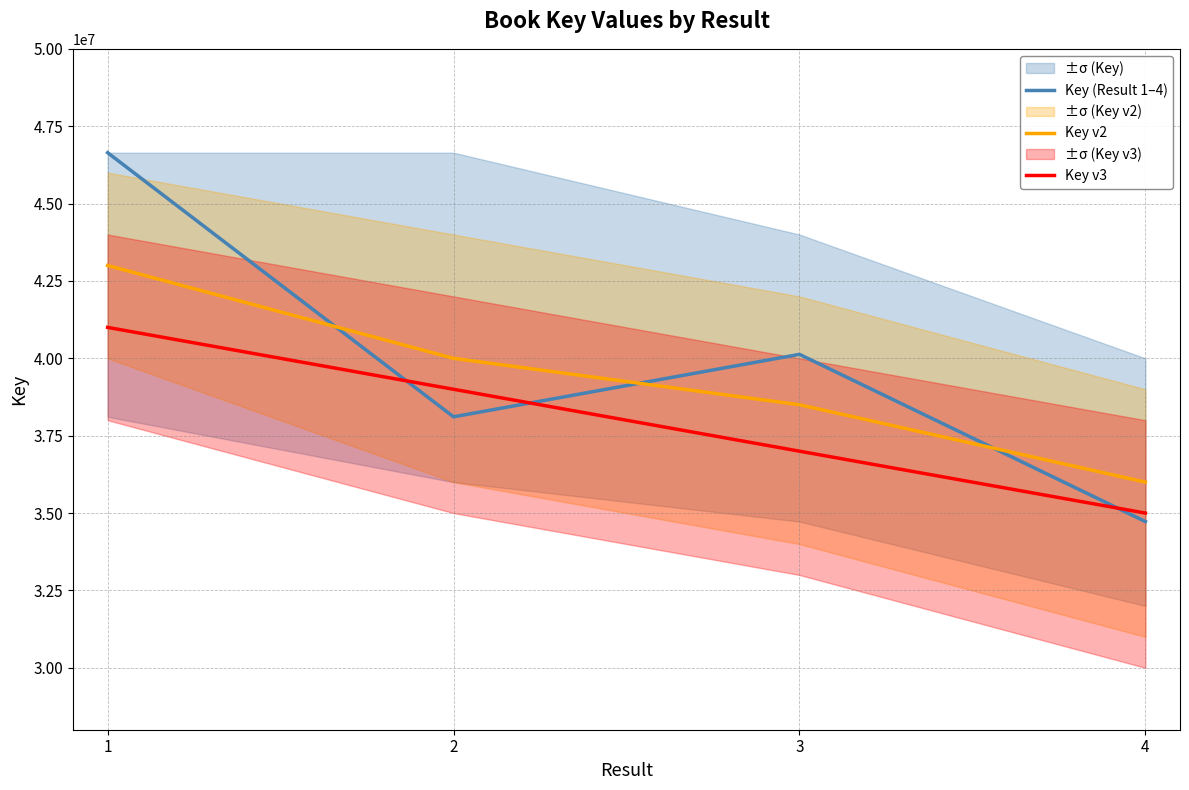

At which category does Key (Result 1–4) reach its first local valley?

2